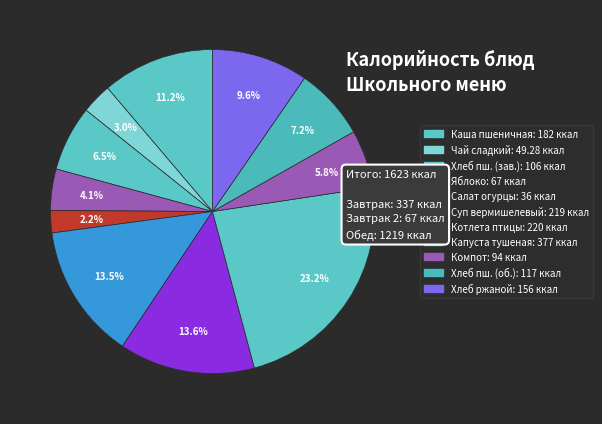

How many slices are in this pie chart?

11